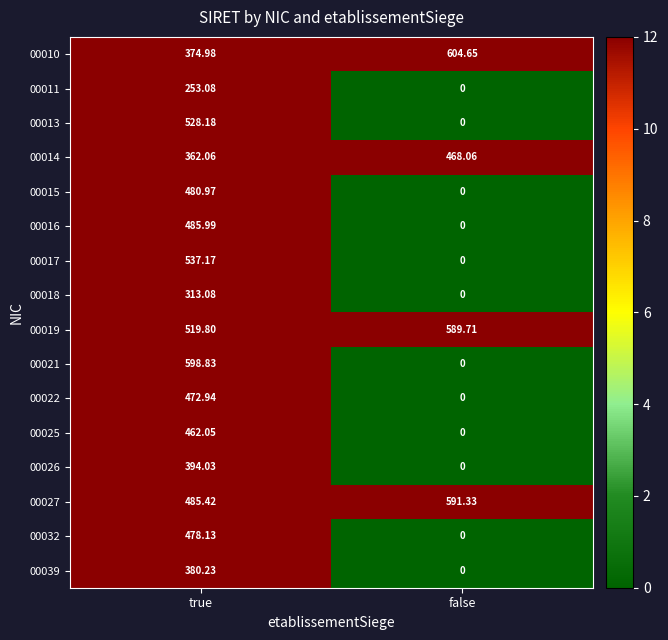

Which category has the highest value across all series?

false